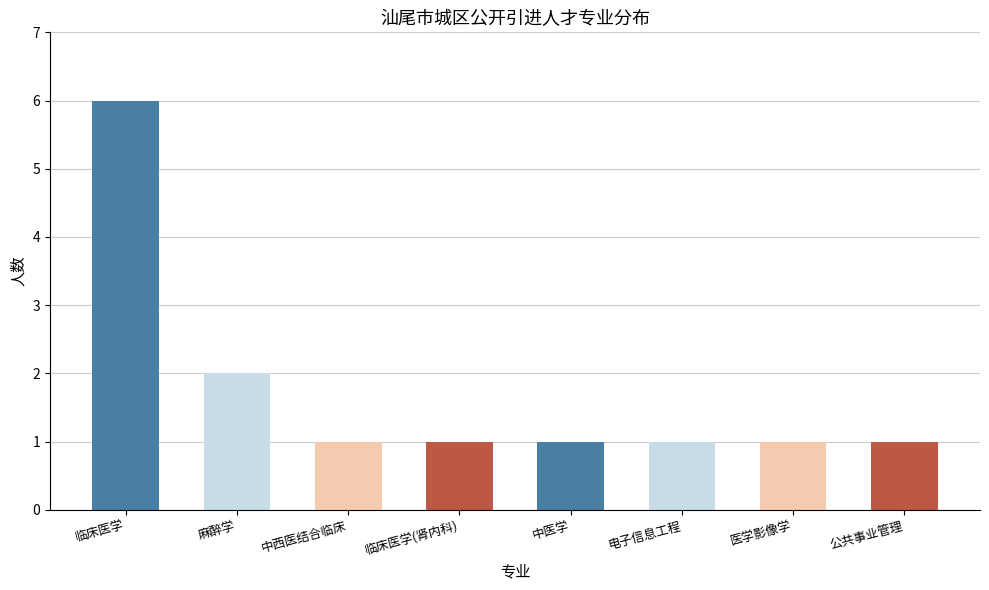

What is the label of the 8th bar from the right?

临床医学